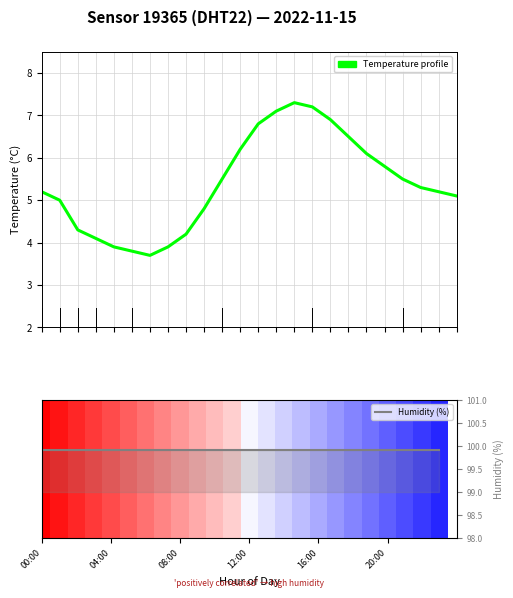

Are the bars horizontal?

No